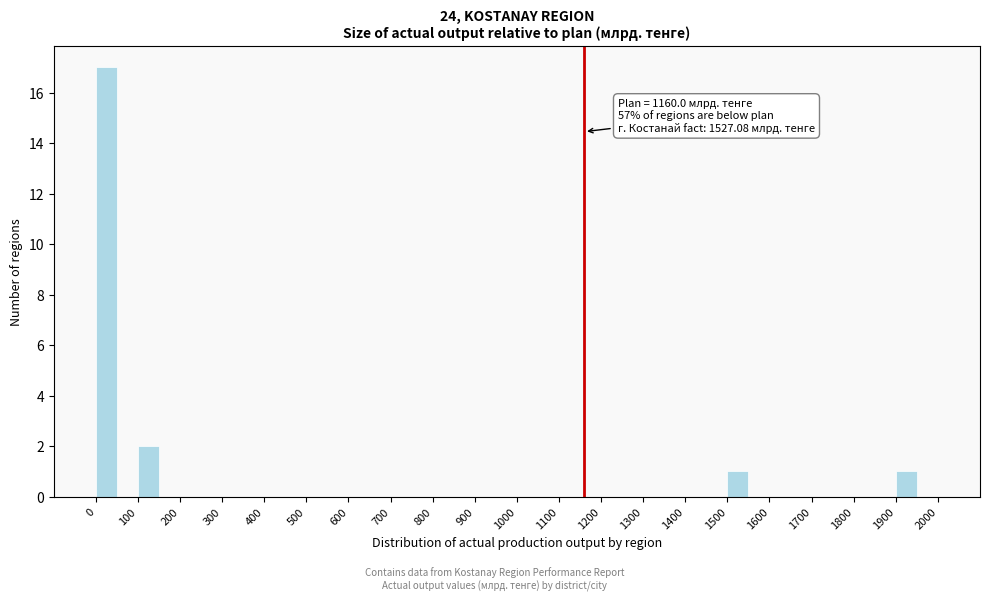

Over which range of the x-axis is the bar tallest?

0 to 50